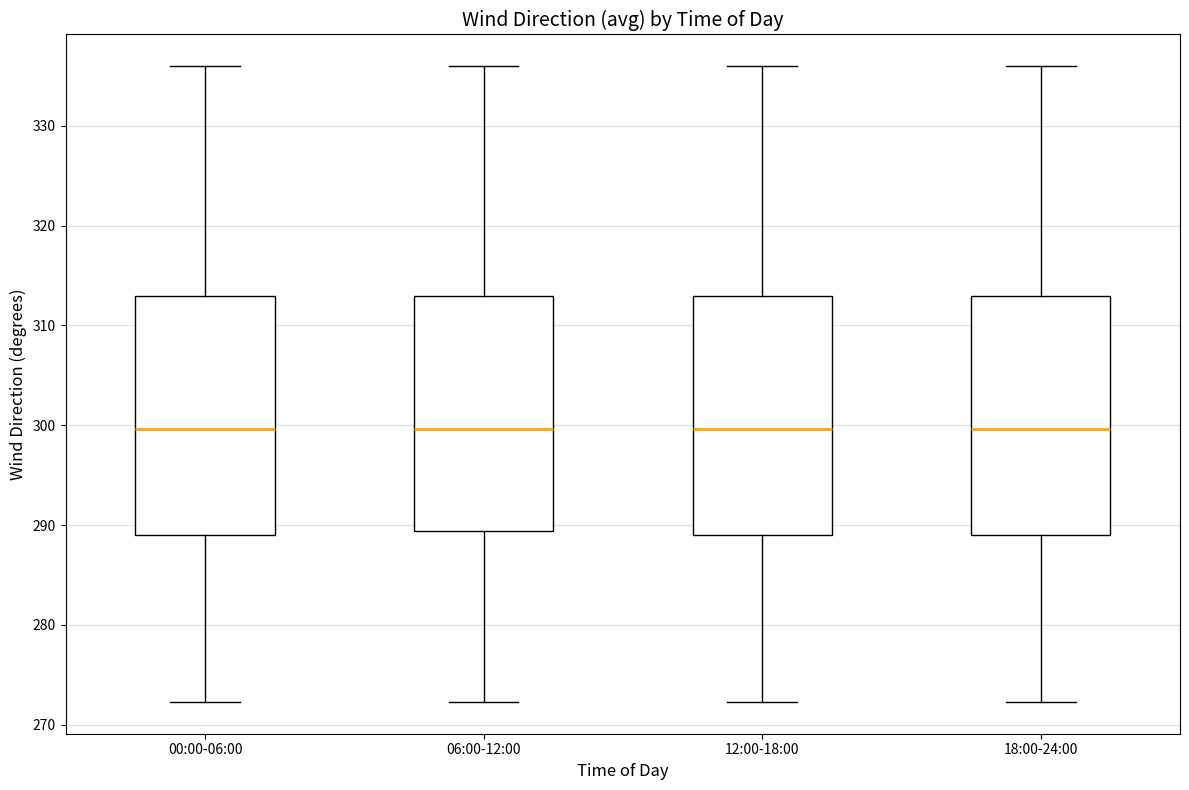

Reading left to right, transcribe this box plot: for each box, give where its median line is, the range the box spans, and where its two whiskers end, as read against the y-axis. The values are not printed on the chart, so give them approximately, as read against the axis.

00:00-06:00: median 300, box 289 to 313, whiskers 272 to 336
06:00-12:00: median 300, box 289 to 313, whiskers 272 to 336
12:00-18:00: median 300, box 289 to 313, whiskers 272 to 336
18:00-24:00: median 300, box 289 to 313, whiskers 272 to 336